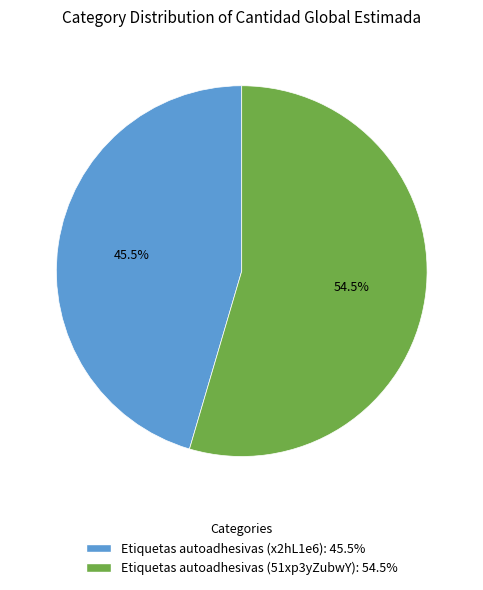

What is the total percentage of Etiquetas autoadhesivas (51xp3yZubwY) and Etiquetas autoadhesivas (x2hL1e6)?

100.0%